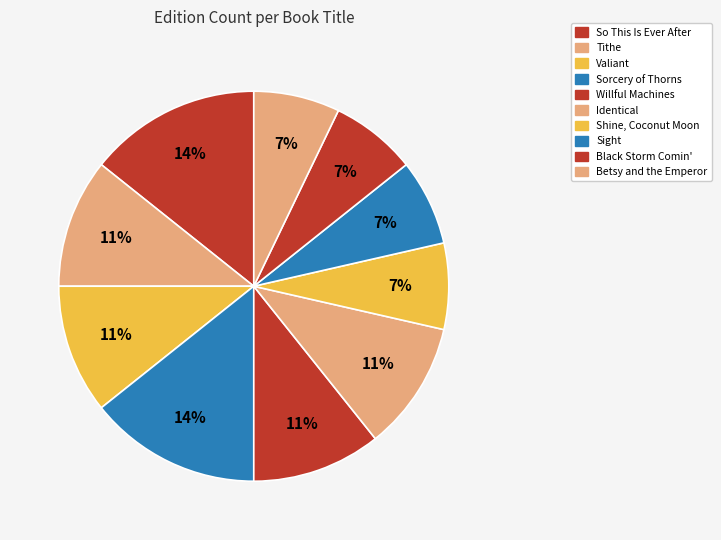

What is the smallest slice in the pie chart?

Tithe